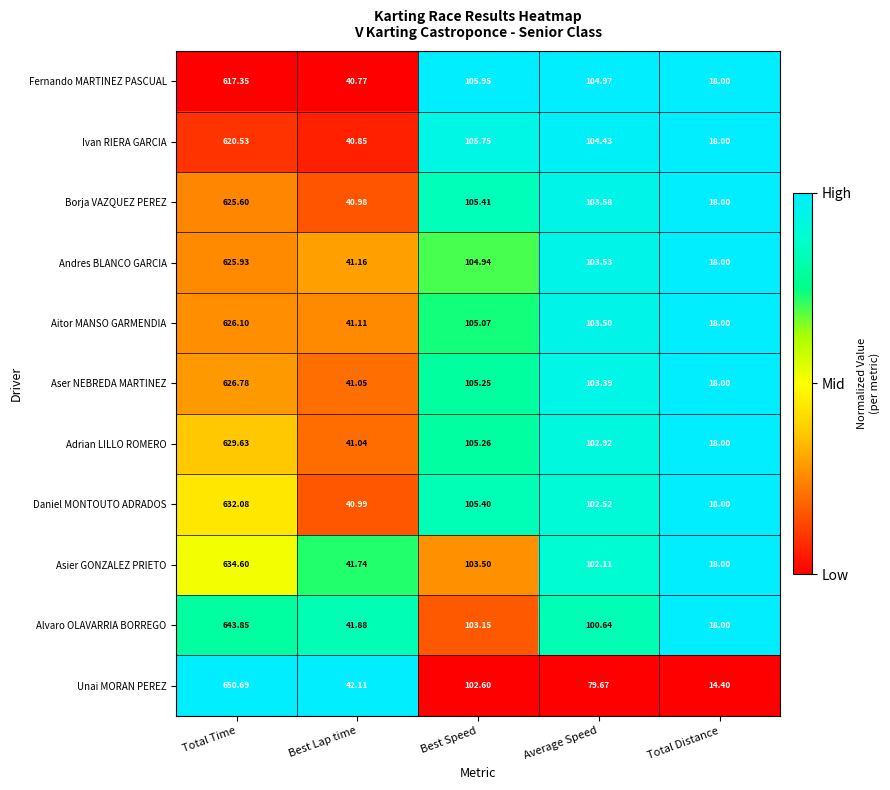

Which series changed the most between Best Speed and Average Speed?

Unai MORAN PEREZ